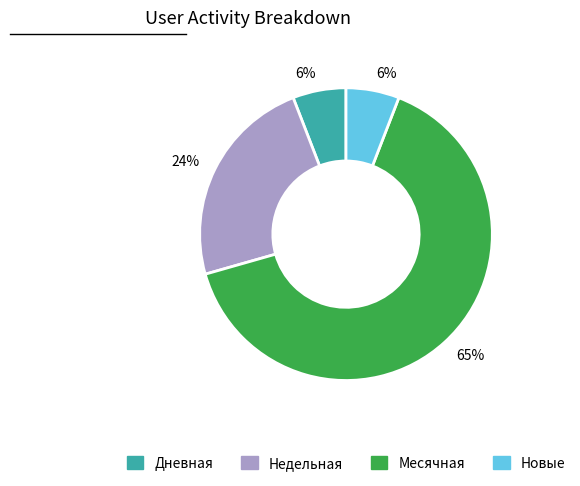

Is there any slice that represents more than half of the pie?

Yes